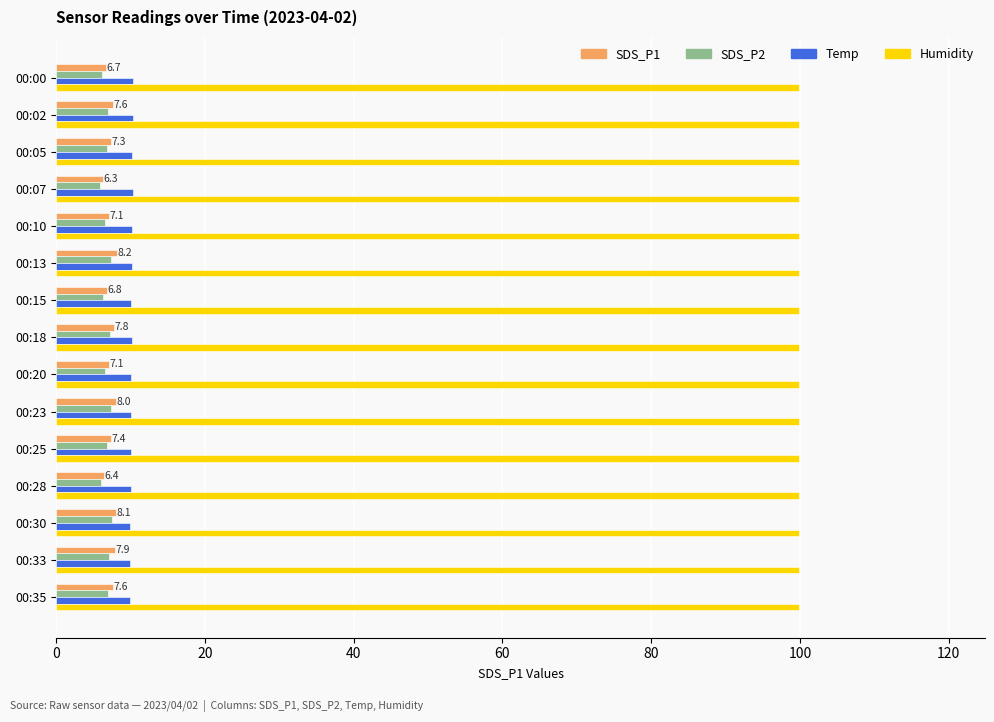

Which series has the largest total across all categories?

Humidity